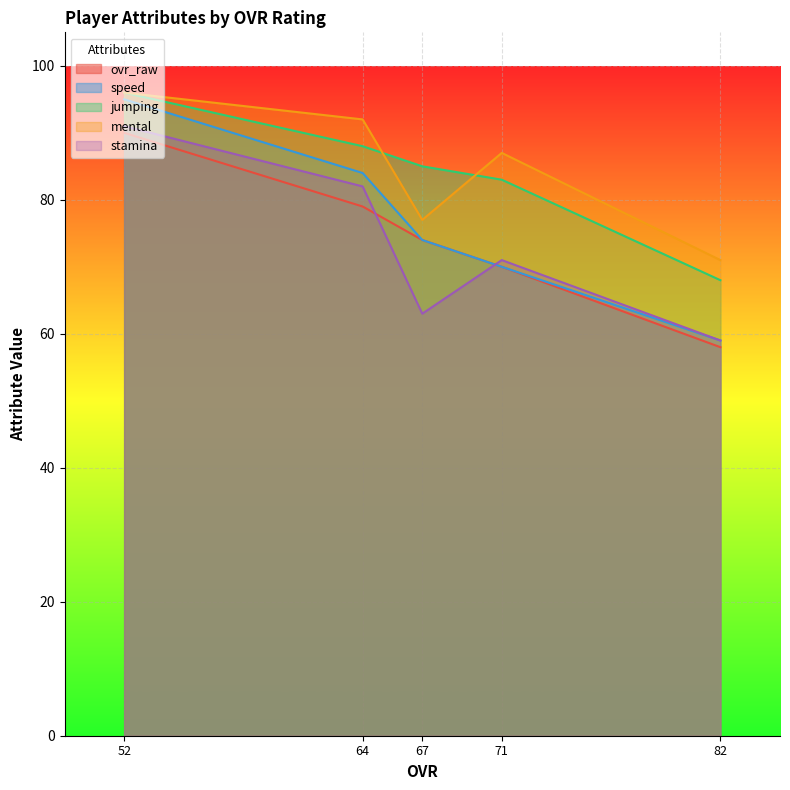

Which series has the largest range (max minus min)?

speed